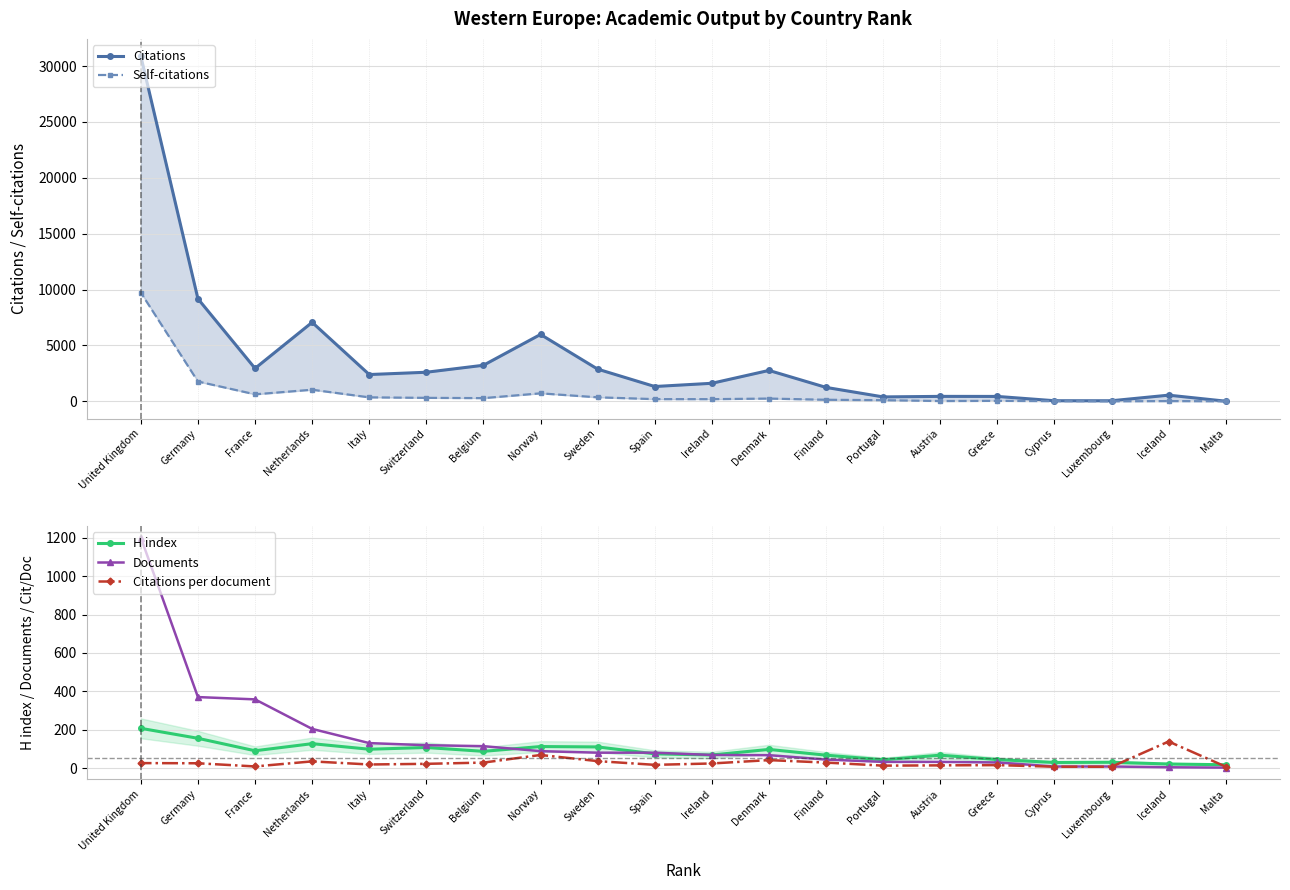

What is the highest value of the H index series?

207.0